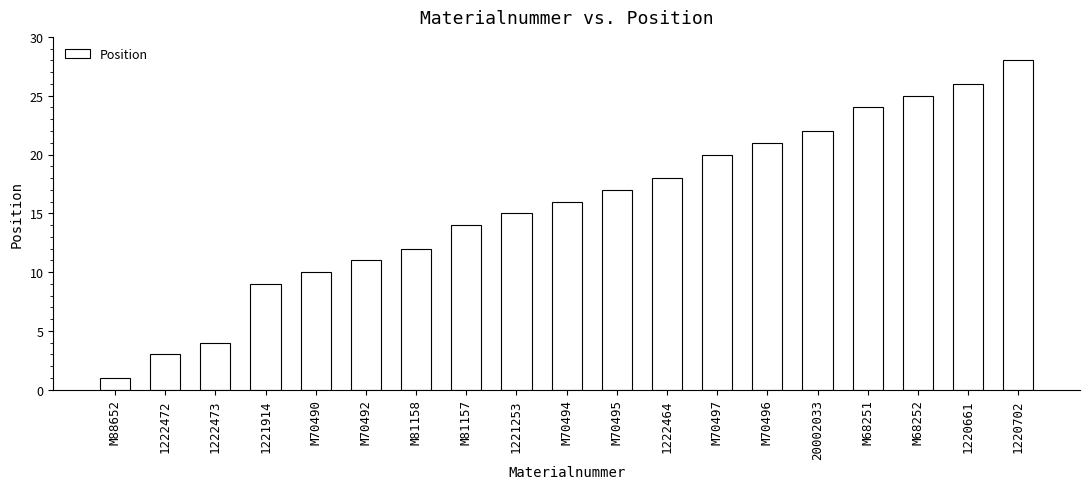

What is the label of the 14th bar from the left?

M70496